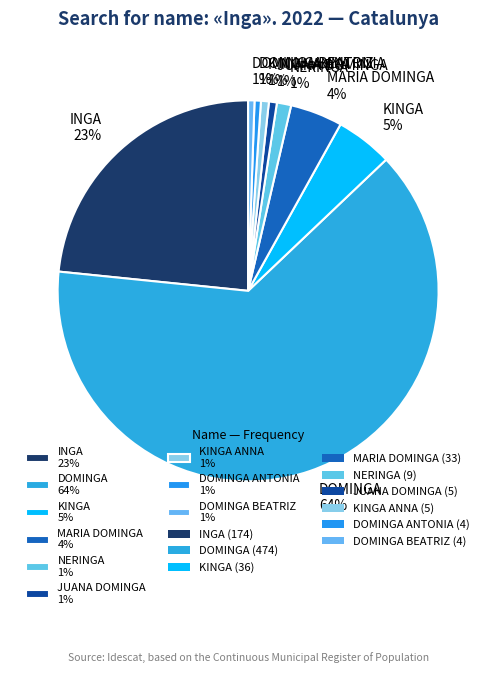

Which category has the biggest portion of the pie?

DOMINGA 64%